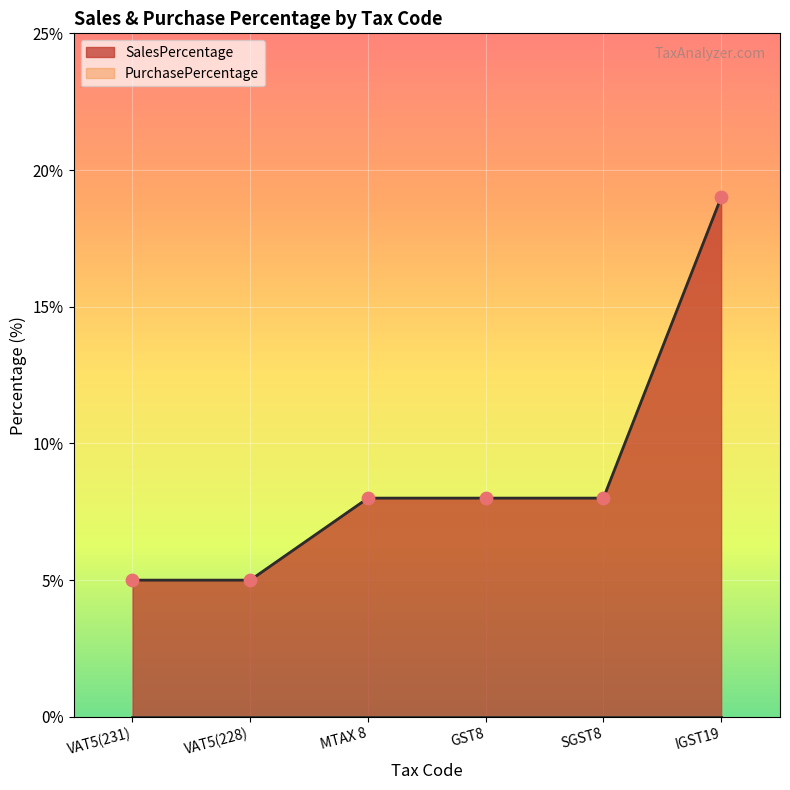

What is the change in value from MTAX 8 to IGST19?

+11